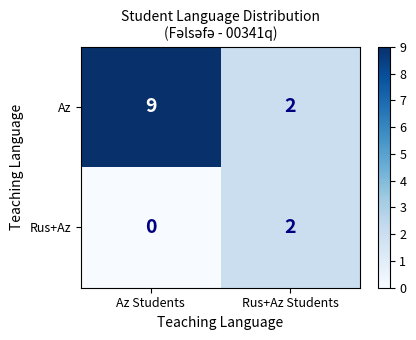

True or false: Rus+Az has a value of 3 at Rus+Az Students.

False